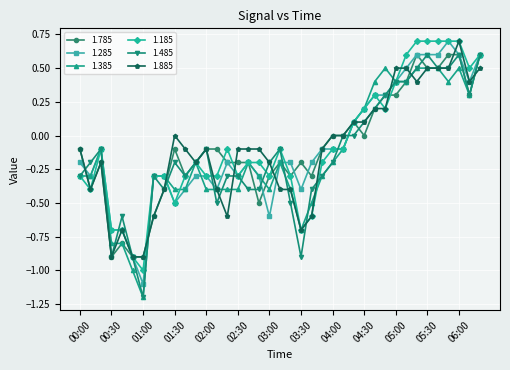

How many values in 1.185 are below zero?

26